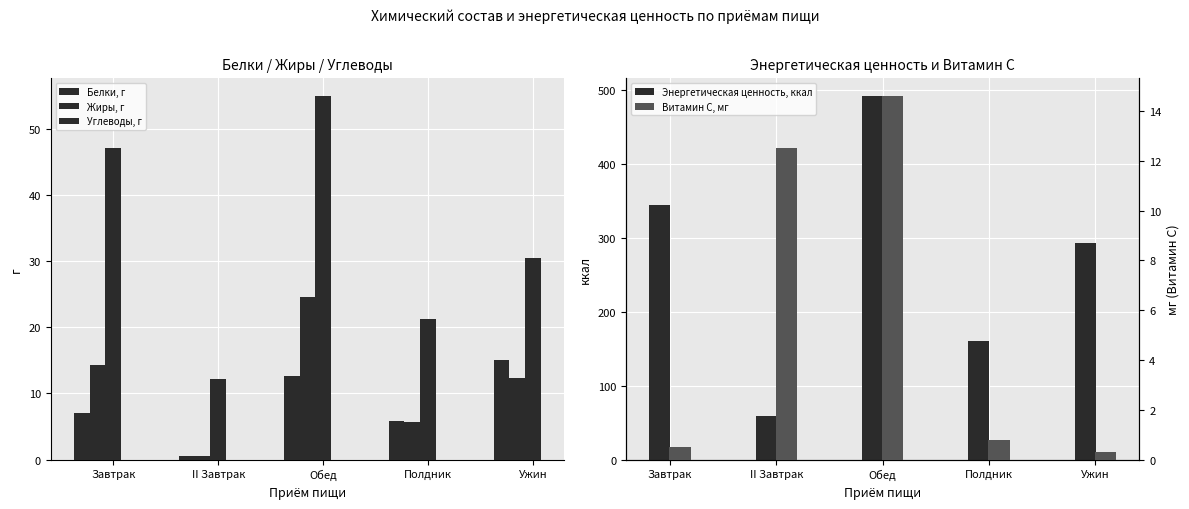

What are all the series names shown in the legend?

Белки, г, Жиры, г, Углеводы, г, Энергетическая ценность, ккал, Витамин С, мг